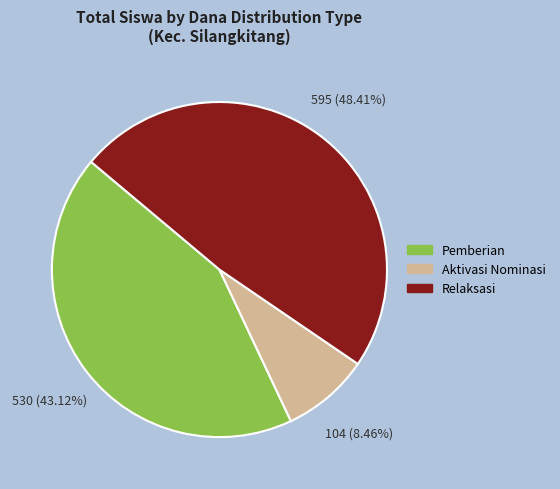

Is there any slice that represents more than half of the pie?

No